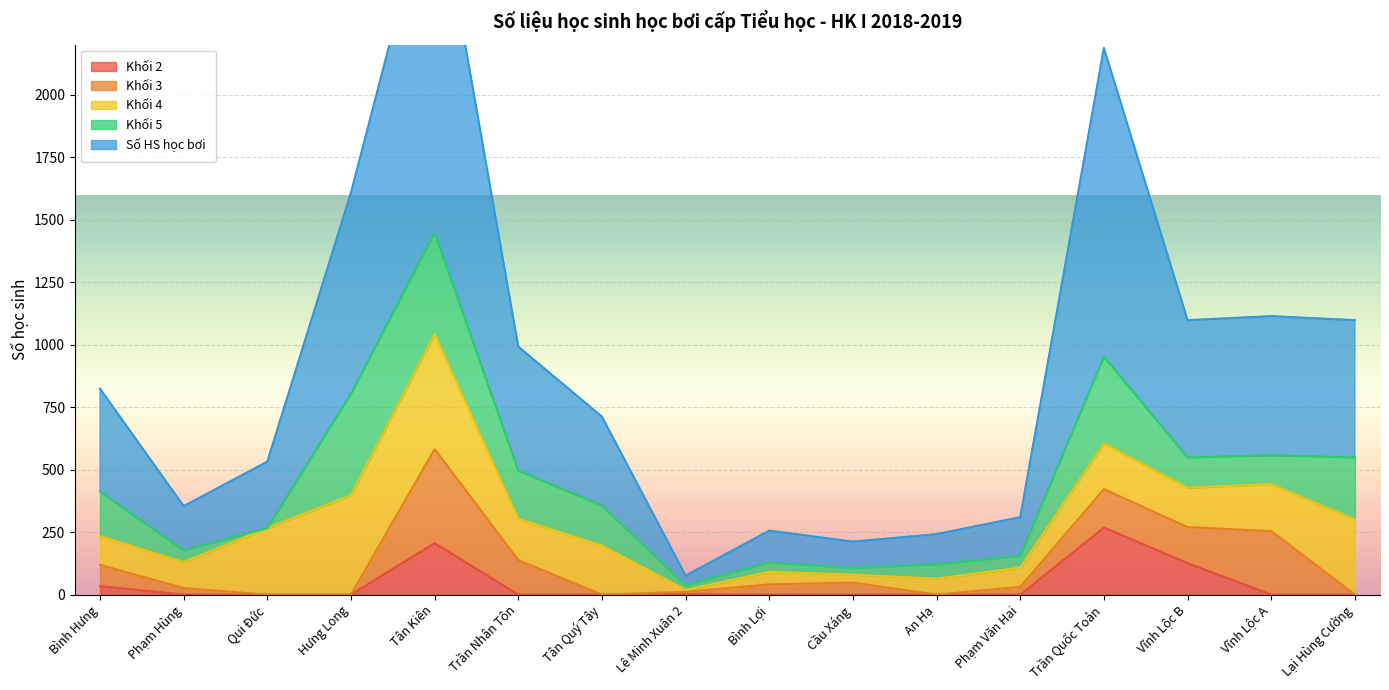

What is the difference between the maximum and minimum values in the Số HS học bơi series?

1410